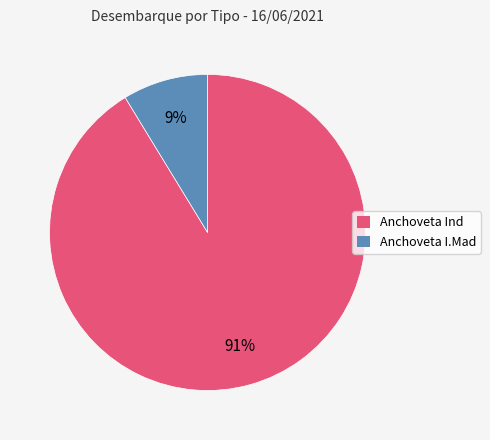

Combined, do Anchoveta I.Mad and Anchoveta Ind account for over 50%?

Yes